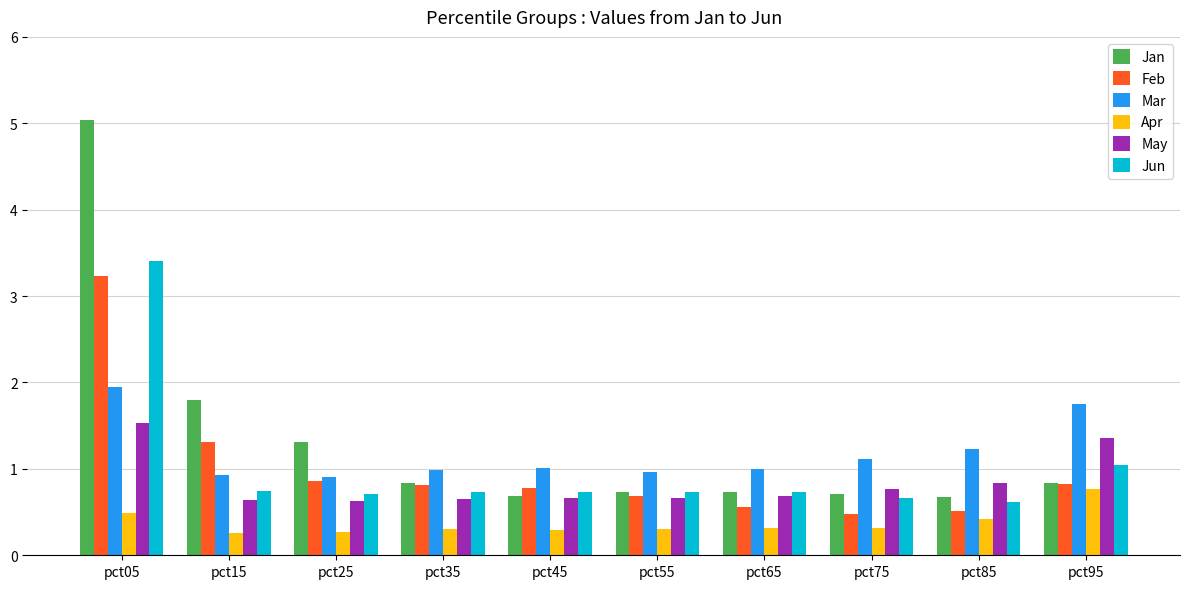

How many bars are there in total?

60